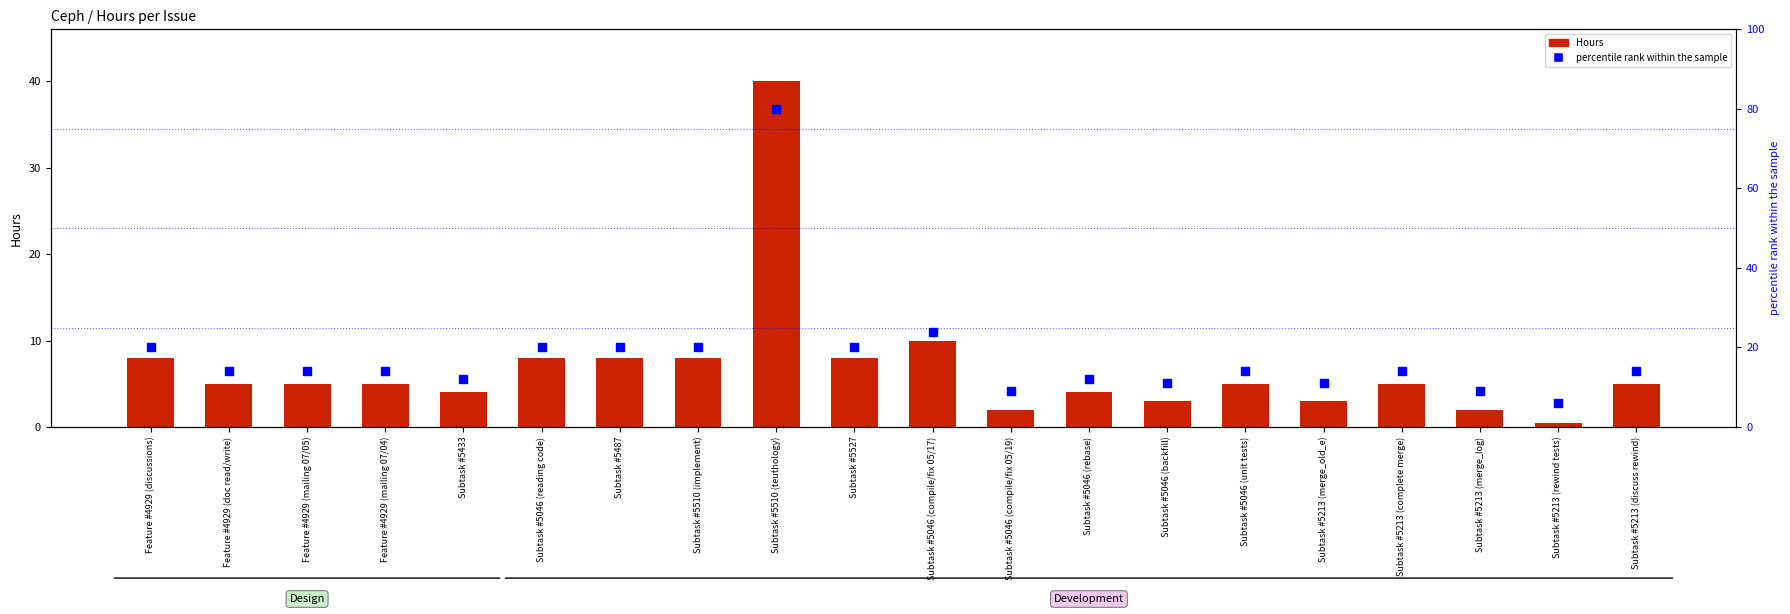

At how many categories does at least one series exceed 56?

1